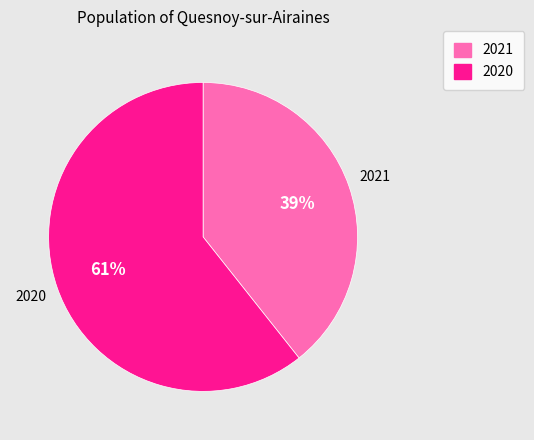

The 2020 slice represents 61% of the pie. True or false?

True